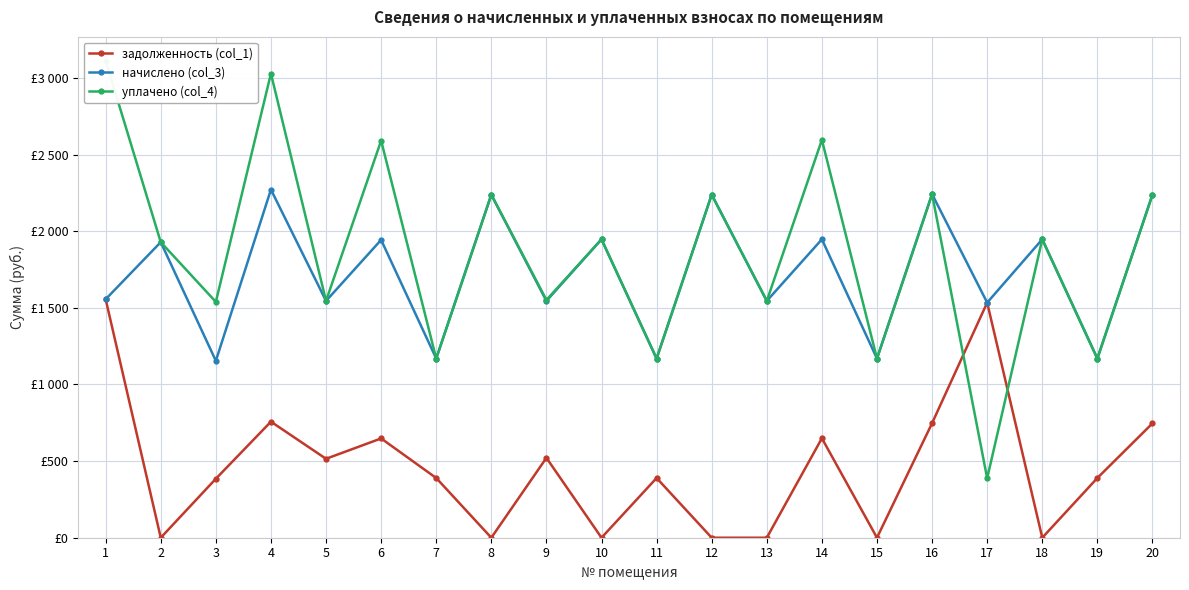

Reading left to right, transcribe all the data shown in this chart.

задолженность (col_1): 1555.9	0.0	384.7	757.1	515.0	647.7	389.6	0.0	521.1	0.0	389.6	0.0	0.0	648.9	0.0	747.2	1533.8	0.0	389.6	746.0
начислено (col_3): 1555.9	1928.3	1154.0	2271.2	1544.8	1943.0	1168.8	2238.0	1544.8	1946.7	1168.8	2238.0	1544.8	1946.7	1168.8	2241.7	1533.8	1946.7	1168.8	2238.0
уплачено (col_4): 3111.8	1928.3	1538.7	3028.2	1544.8	2590.7	1168.8	2238.0	1551.0	1946.7	1168.8	2238.0	1544.8	2595.6	1168.8	2241.6	387.9	1946.7	1168.8	2238.0